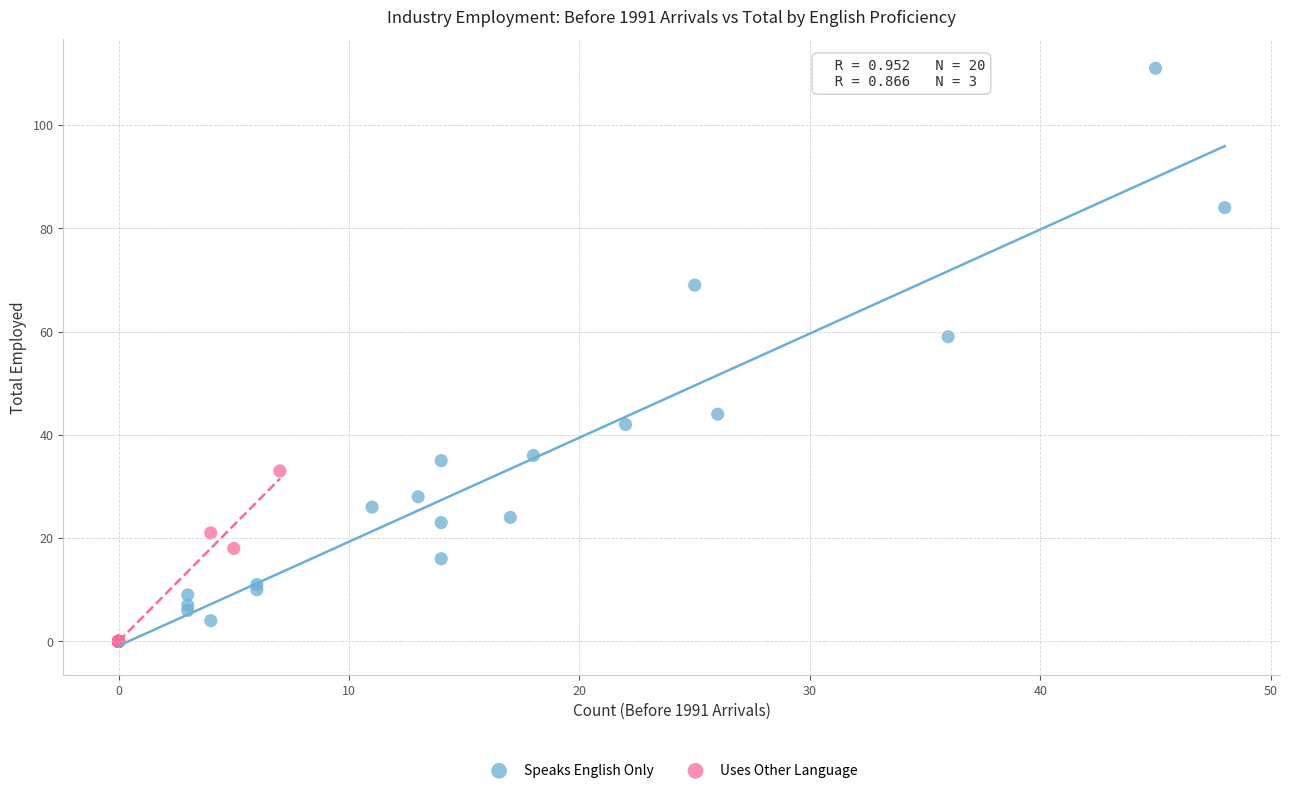

Which series contains the highest Y value?

Speaks English Only